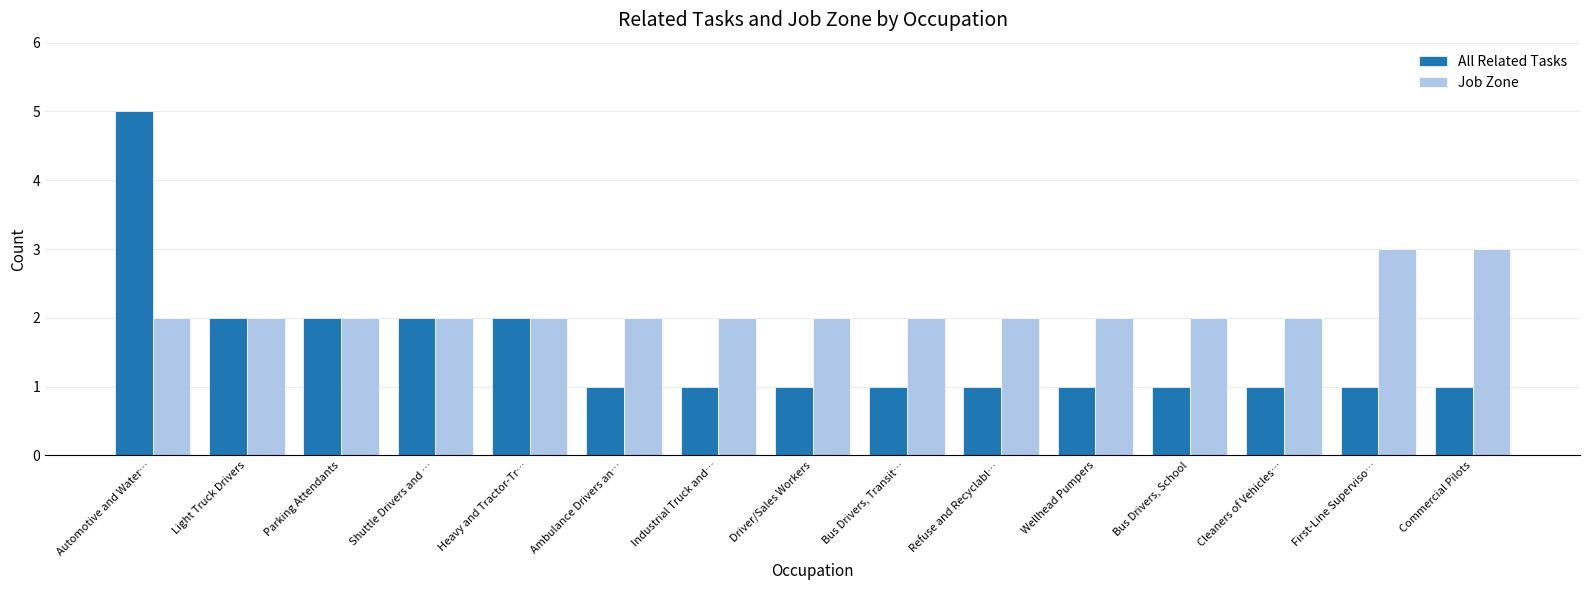

What is the total value across all series at Parking Attendants?

4